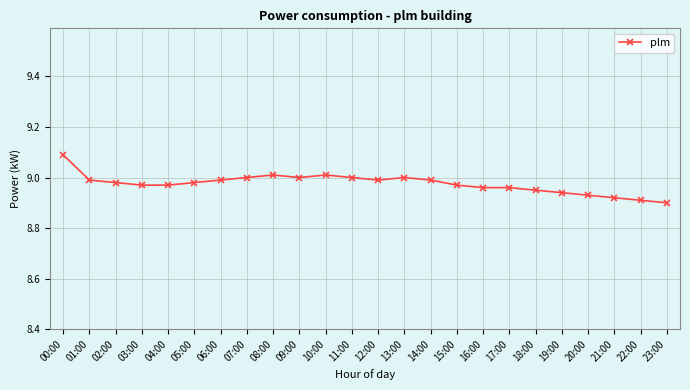

At which category does the chart reach its peak across all series?

00:00